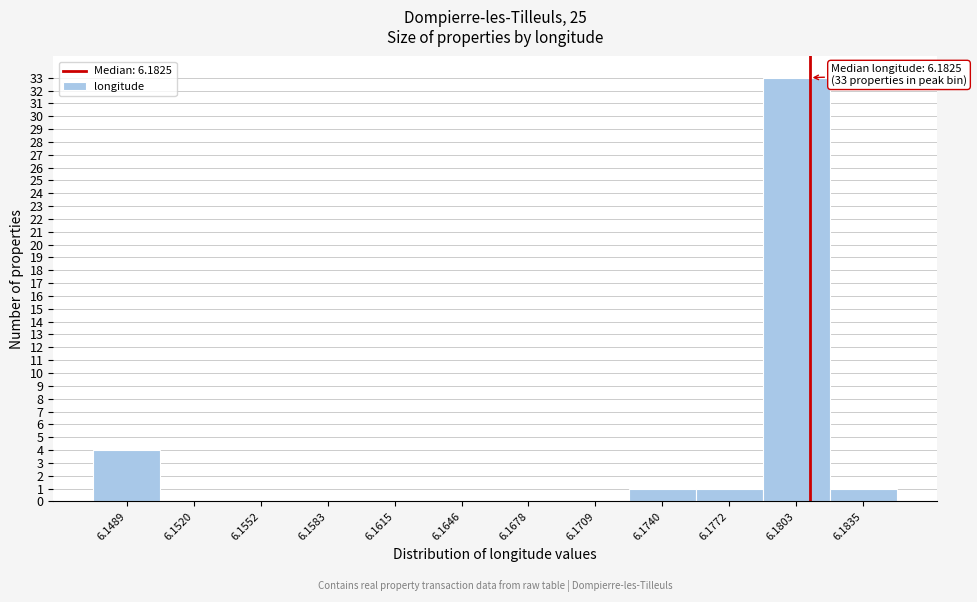

Reading right to left, transcribe all the data shown in this chart.

6.1835=1	6.1803=33	6.1772=1	6.1740=1	6.1709=0	6.1678=0	6.1646=0	6.1615=0	6.1583=0	6.1552=0	6.1520=0	6.1489=4